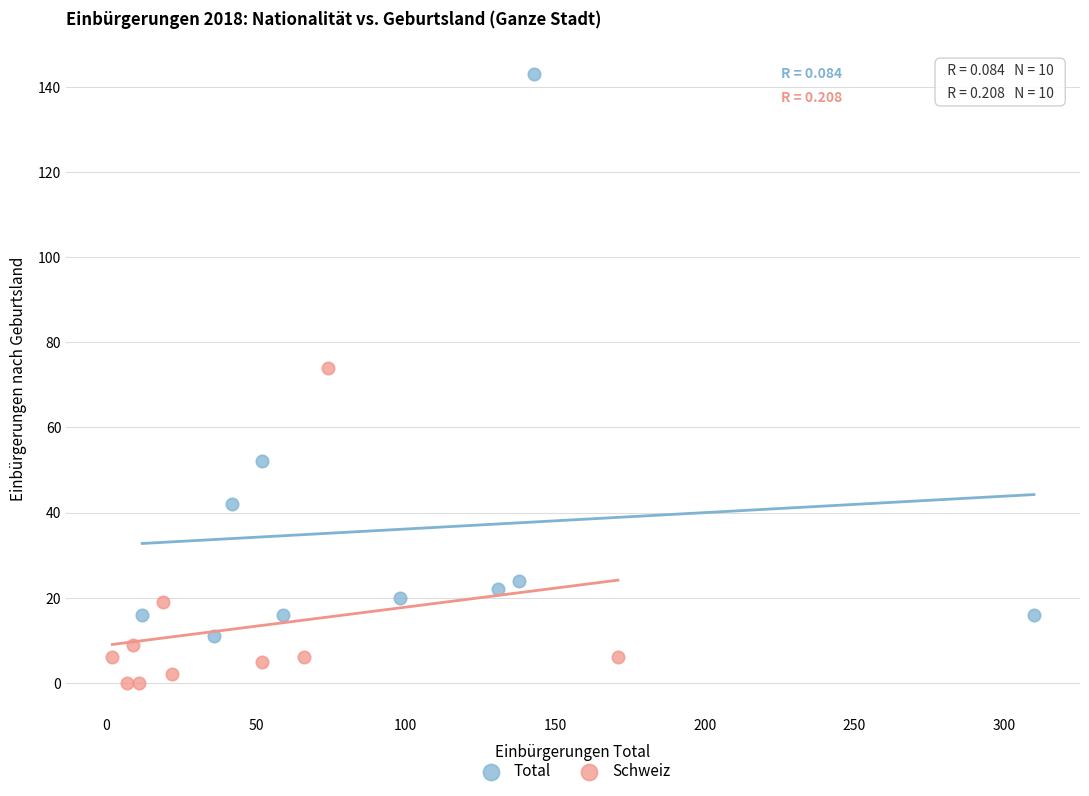

Which series has the widest spread of Y values?

Total